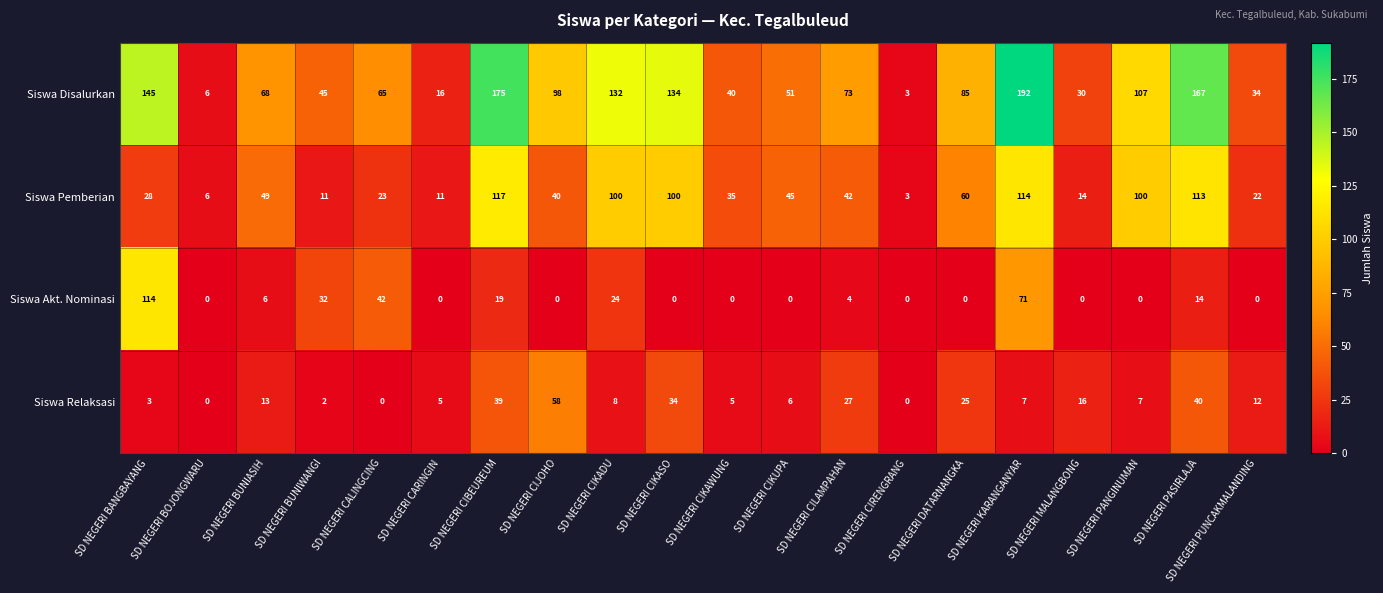

What value does the Siswa Pemberian series have at SD NEGERI BUNIASIH, to the nearest 5?

50